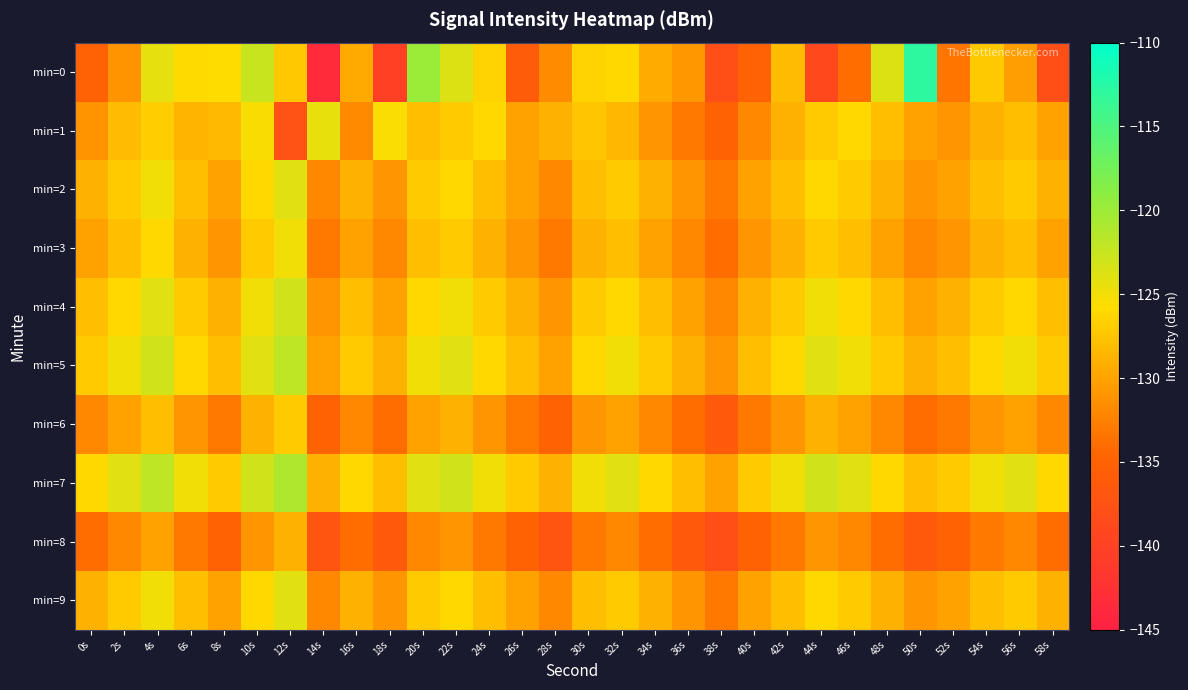

What is the maximum value shown in the chart?

-112.9